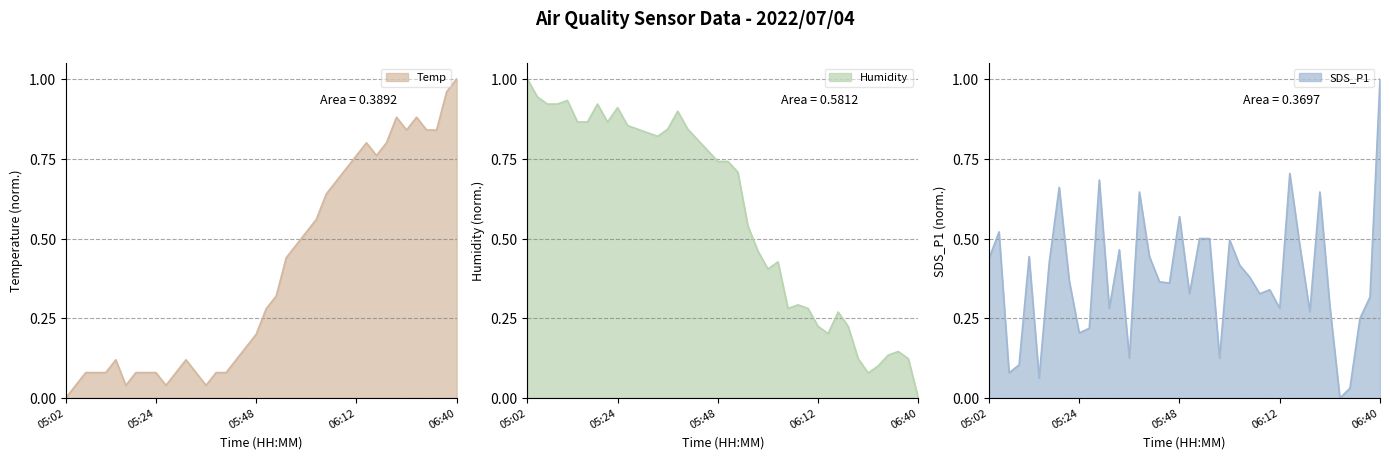

What is the difference between the Humidity values at 05:02 and 06:05?

0.7